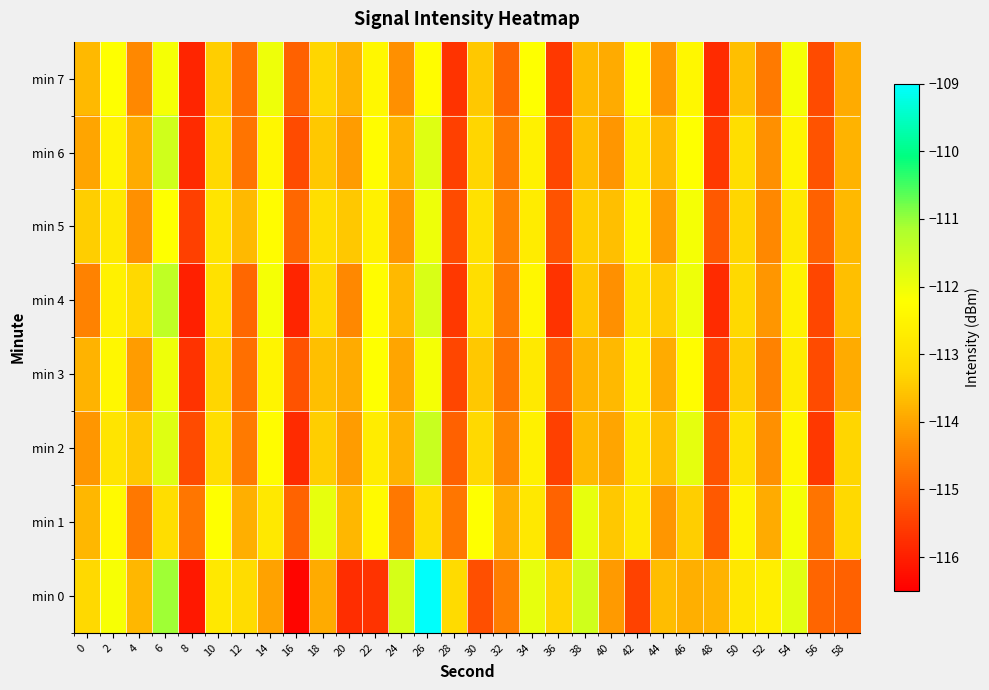

At which category is the sum across all series the highest?

26